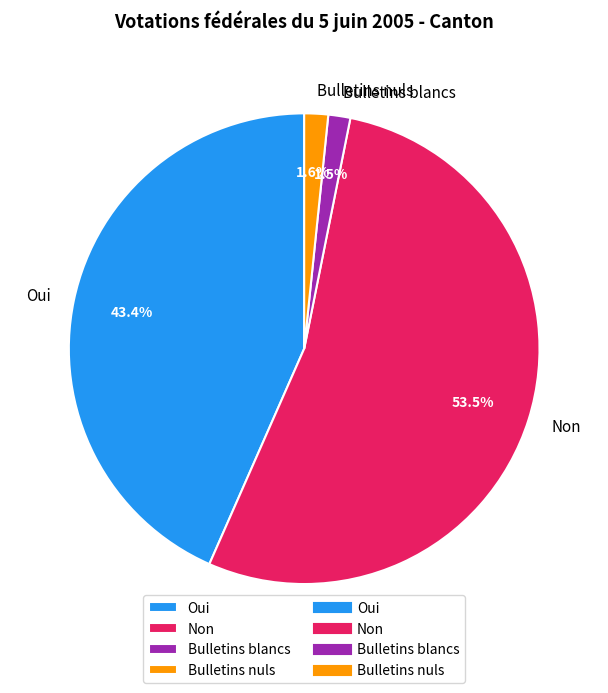

Which has a higher value, Bulletins nuls or Oui?

Oui